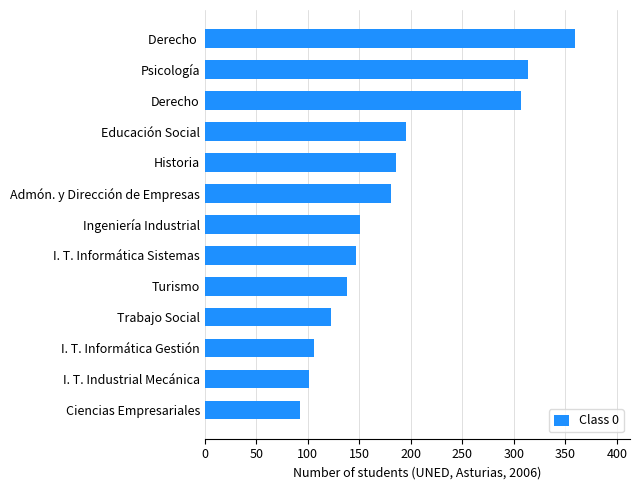

Are the bars grouped side by side (vs. stacked)?

No